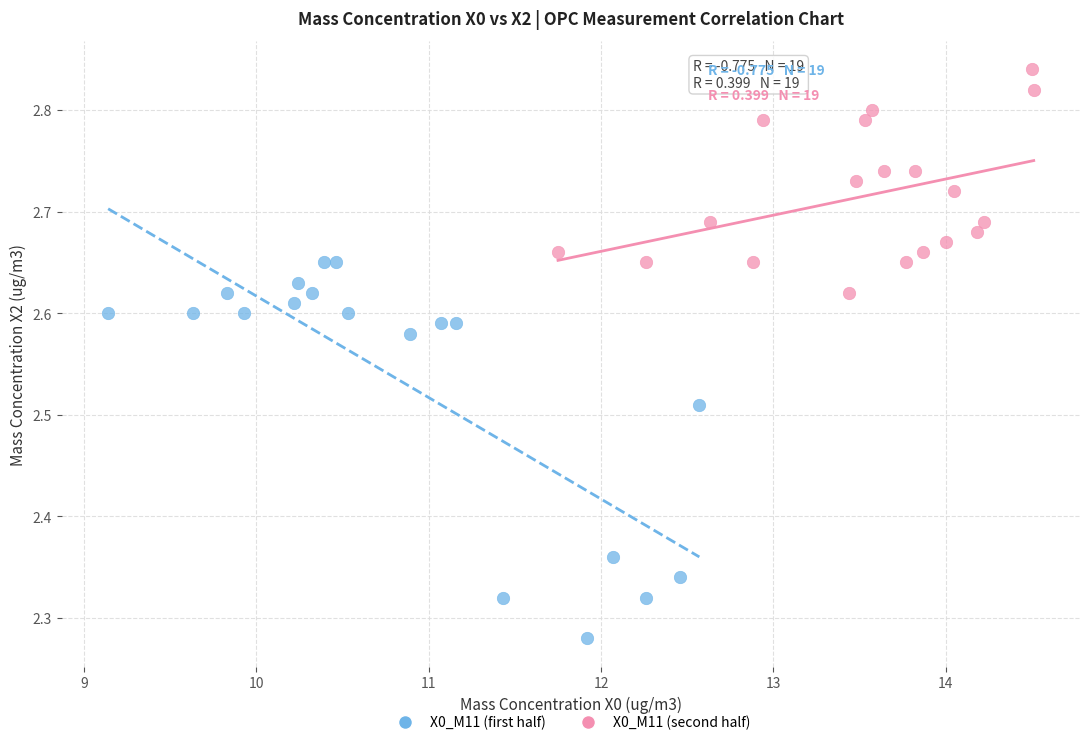

Which series has the largest Y range (max minus min)?

X0_M11 (first half)